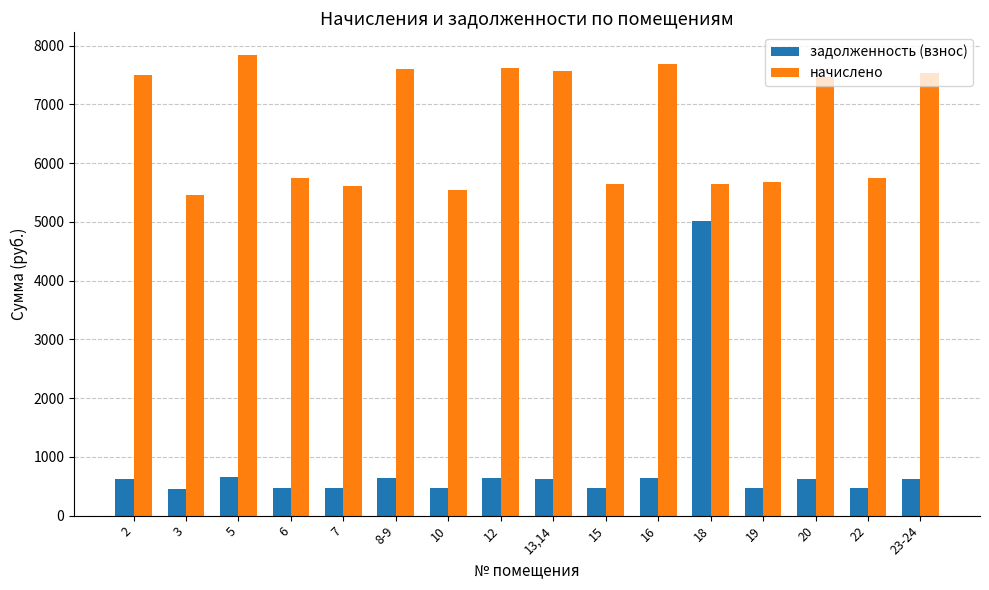

What is the difference between the highest and lowest values at 18?

634.6